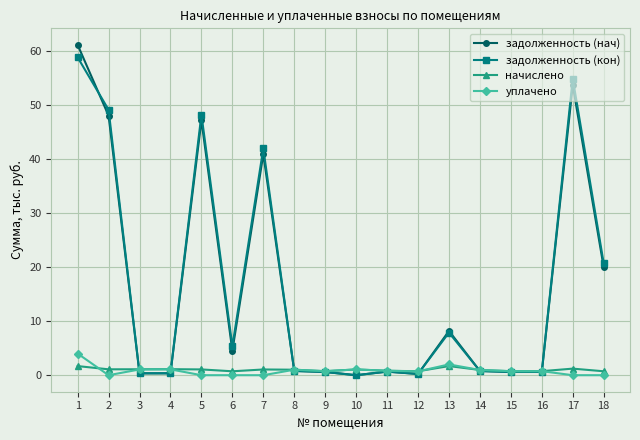

How many series are shown in this chart?

4